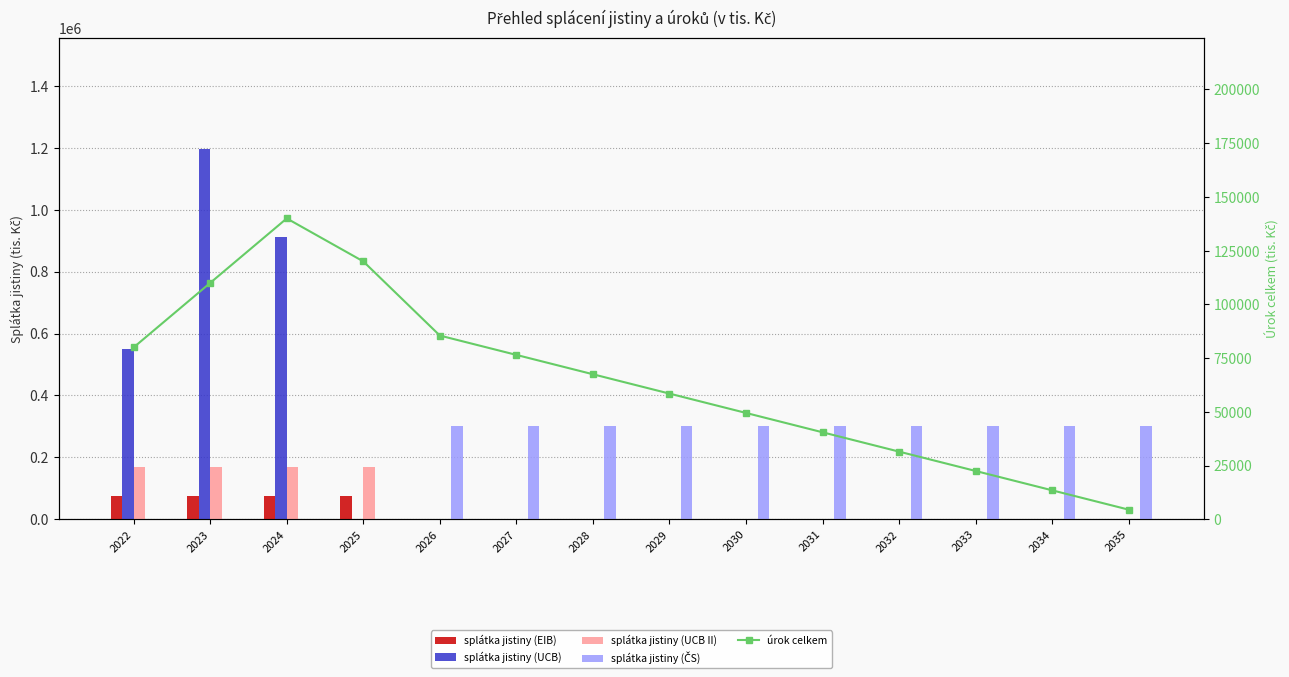

How many groups of bars are there?

14